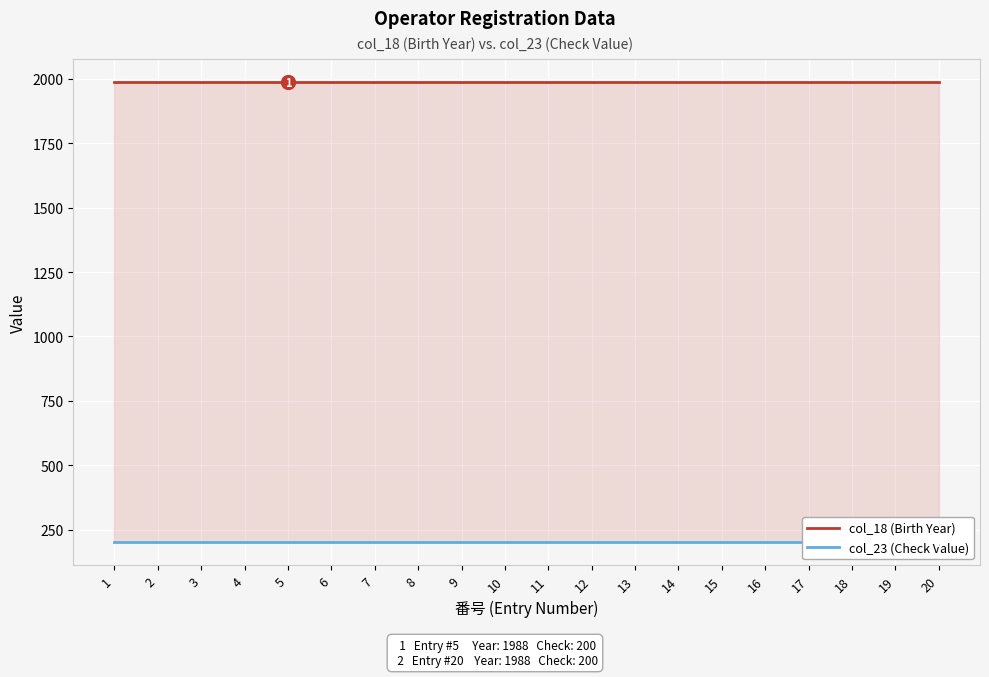

What is the minimum value for col_18 (Birth Year)?

1988